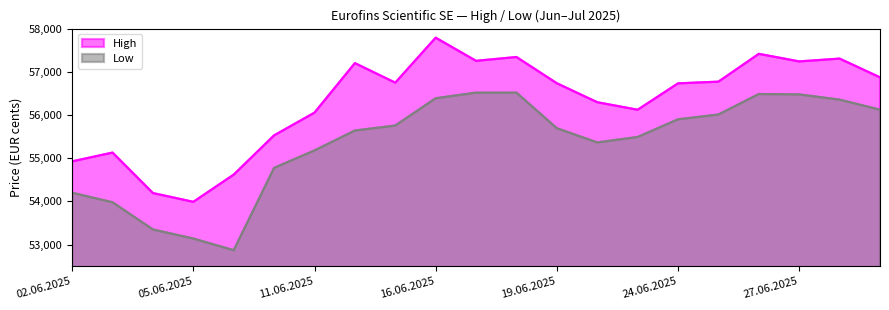

What is the highest value of the High series?

57789